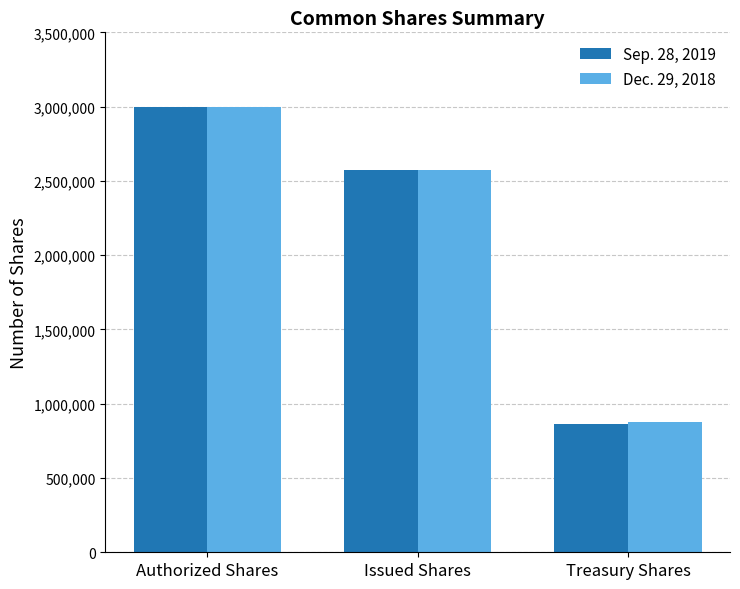

Is it true that Sep. 28, 2019 equals 862201 at Treasury Shares?

True